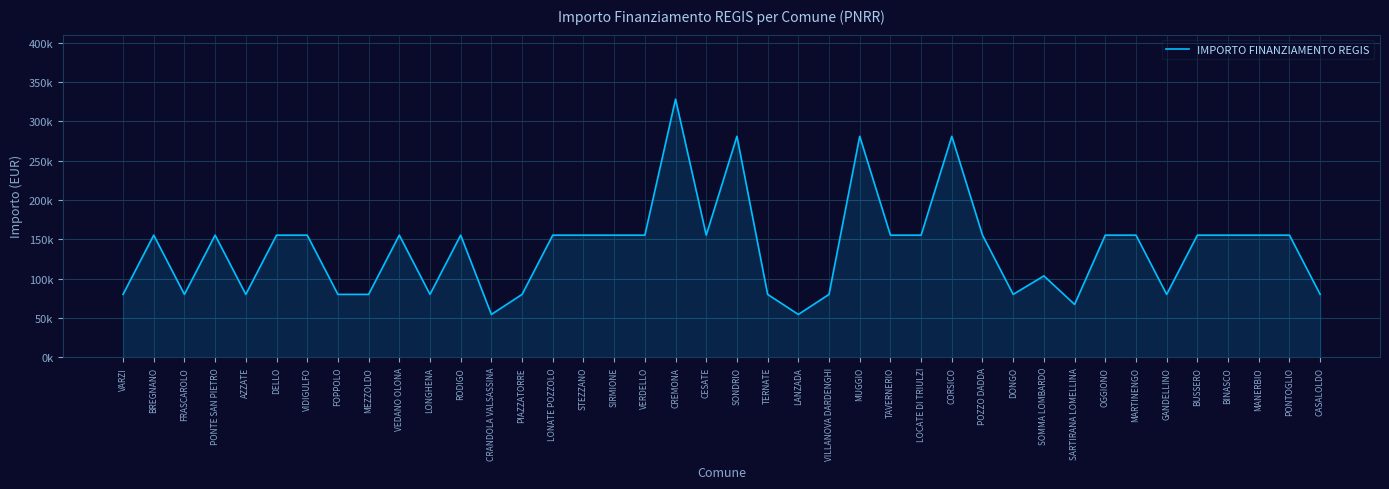

Is this an area chart (filled region under the line)?

Yes